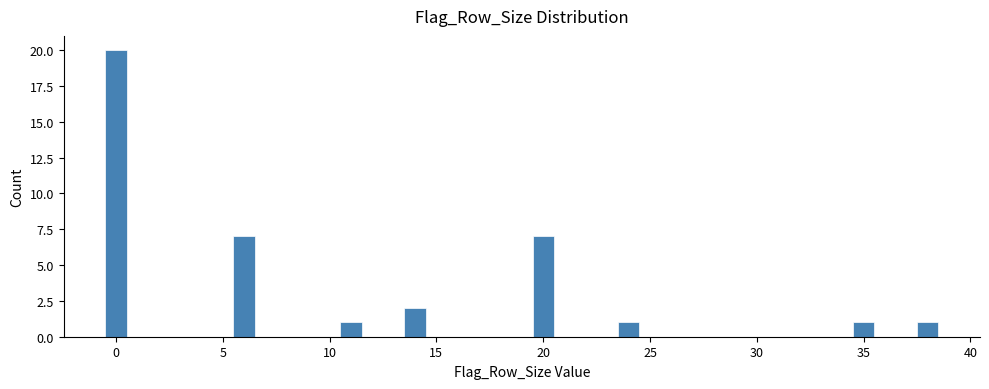

Read against the x-axis, roughly where is the centre of the tallest bar?

0.0